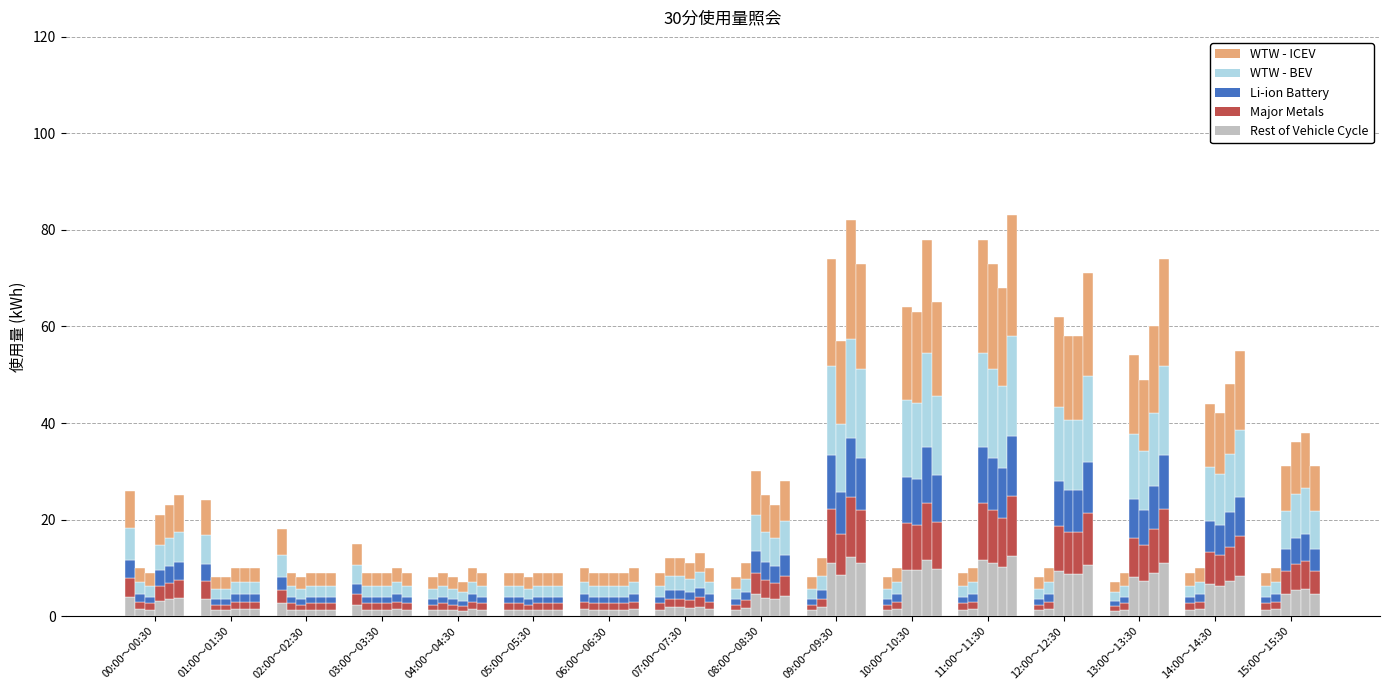

Where is 03月13日(水) nearest to the value 6?

14:00～14:30